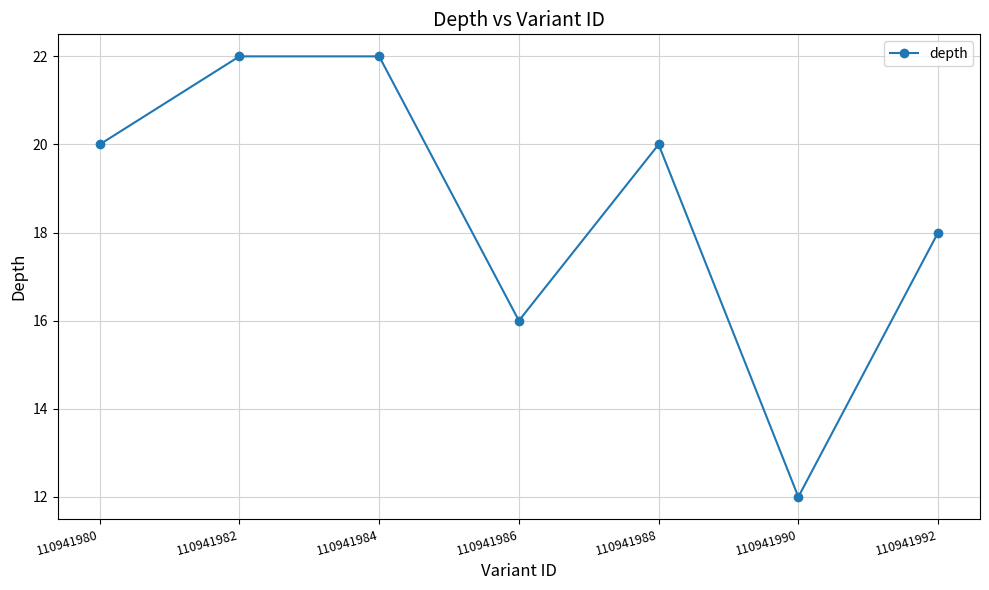

What is the difference between the maximum and minimum values?

10